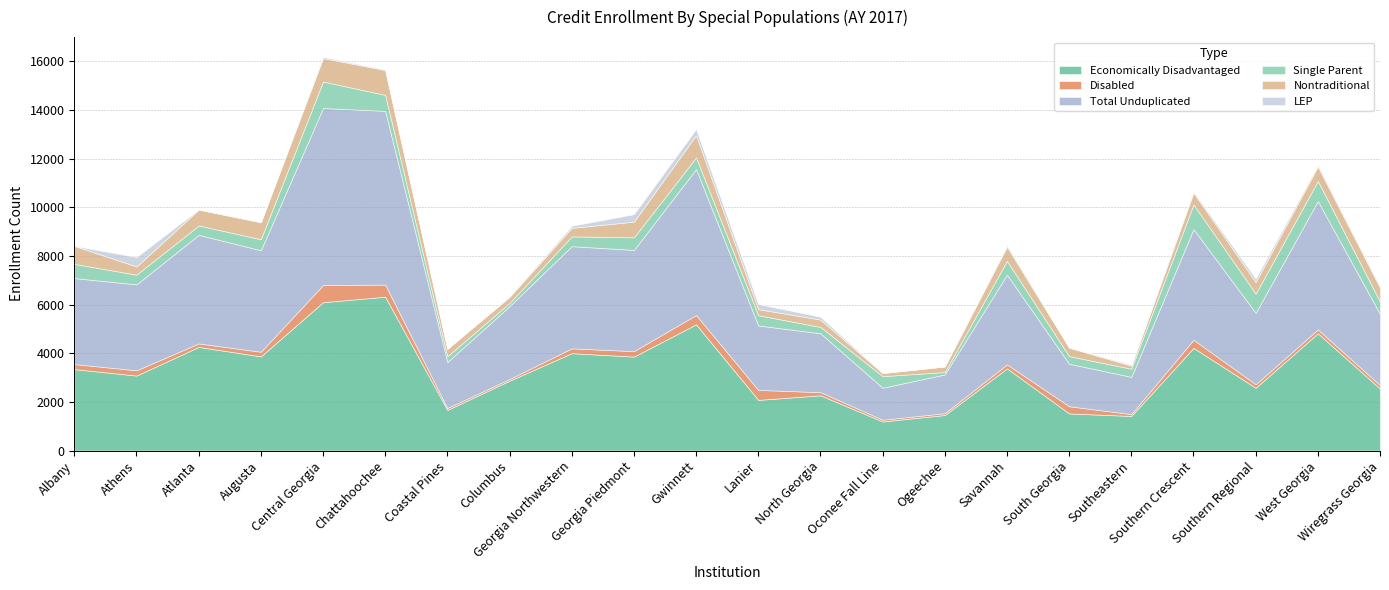

Reading right to left, transcribe all the data shown in this chart.

Economically Disadvantaged: 2548	4822	2581	4221	1423	1527	3379	1462	1197	2272	2084	5190	3863	4005	2873	1670	6325	6100	3873	4262	3084	3349
Disabled: 142	159	145	336	77	295	164	76	72	130	410	384	226	199	71	79	500	705	190	144	217	207
Total Unduplicated: 2925	5277	2935	4549	1530	1747	3690	1592	1314	2421	2650	5998	4161	4200	2995	1892	7142	7277	4172	4464	3532	3536
Single Parent: 509	825	792	1014	336	313	566	100	477	261	421	481	518	401	133	238	657	1090	455	383	400	583
Nontraditional: 578	599	474	486	124	351	585	228	128	301	249	916	643	350	245	301	1021	964	694	655	336	740
LEP: 56	60	146	46	46	6	64	2	0	116	210	248	307	85	28	5	22	53	14	4	388	0